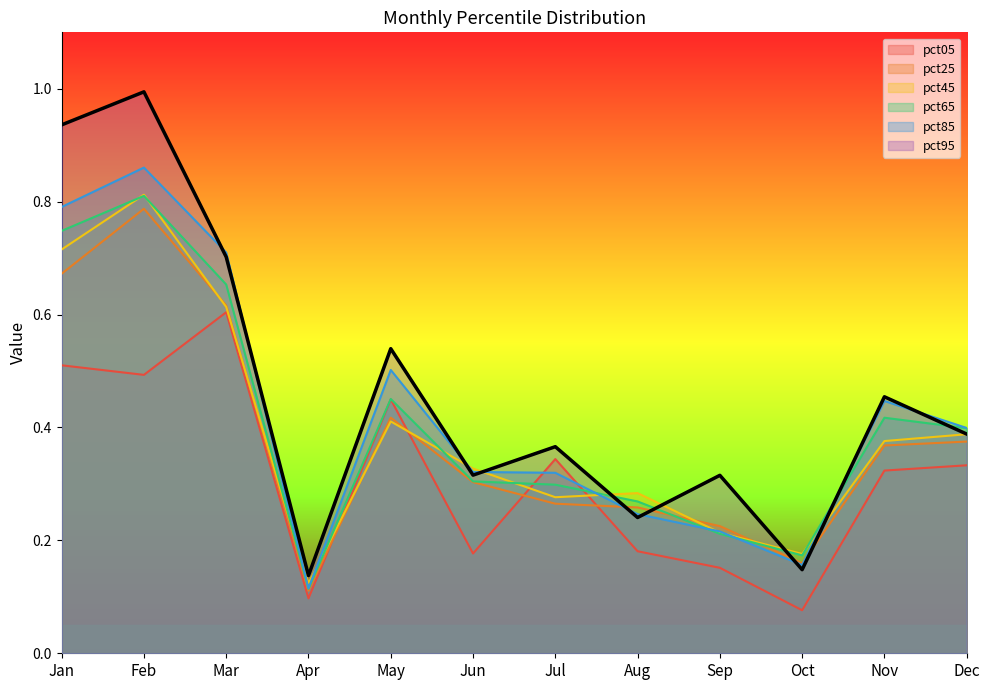

Which category has the highest value across all series?

Feb